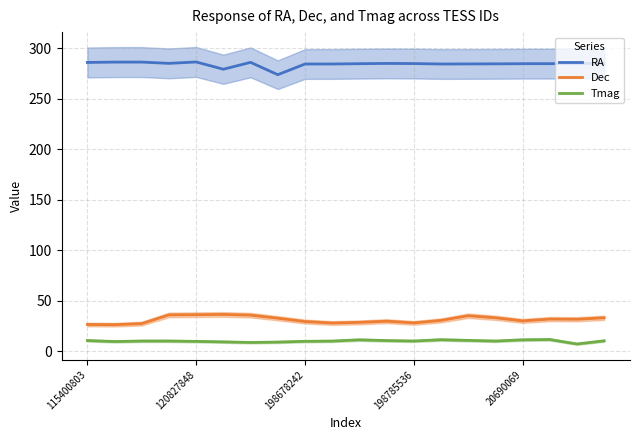

Reading left to right, list all the values displayed in this chart.

RA: 285.8	286.2	286.2	284.9	286.3	279.1	285.9	273.7	284.3	284.3	284.6	284.8	284.7	284.3	284.3	284.4	284.6	284.6	284.8	284.9
Dec: 26.5	26.3	27.4	36.0	36.2	36.4	35.7	32.7	29.4	27.9	28.6	29.8	28.1	30.5	35.2	33.1	30.0	31.8	31.7	33.1
Tmag: 10.6	9.6	10.2	10.2	9.8	9.3	8.7	9.1	9.8	10.1	11.3	10.6	10.1	11.4	10.8	10.1	11.3	11.6	7.2	10.4